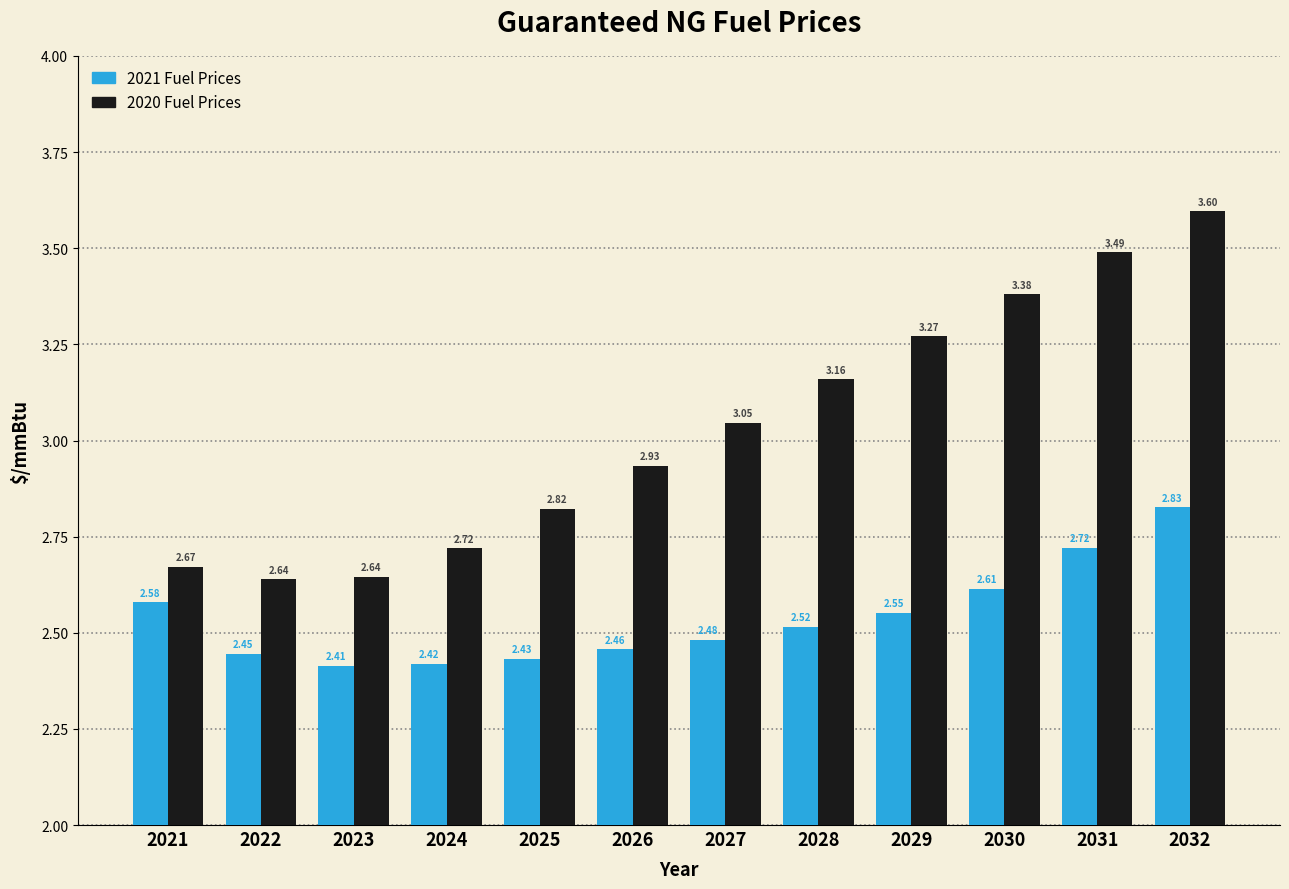

At how many categories does at least one series exceed 3?

6